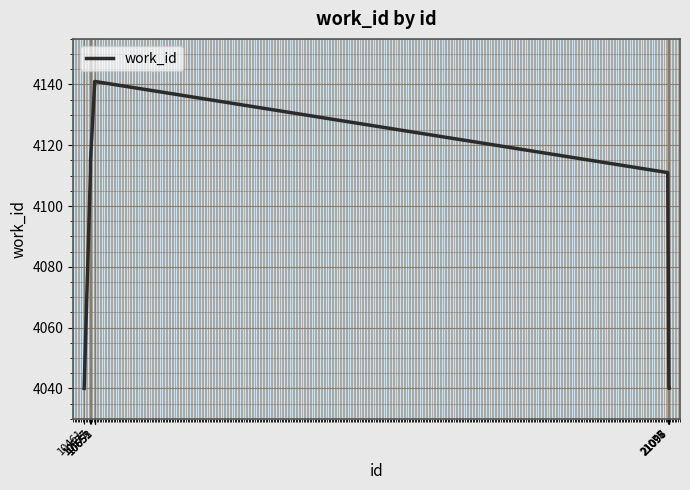

The value at 10575 is 6586. True or false?

False